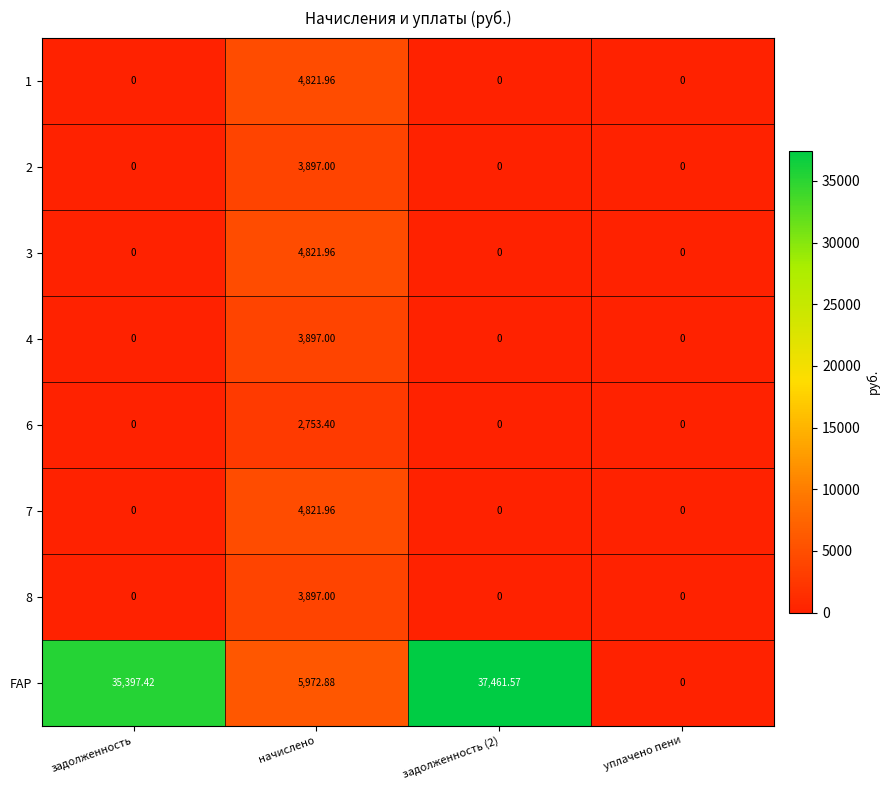

At which label does FAP reach its minimum?

уплачено пени